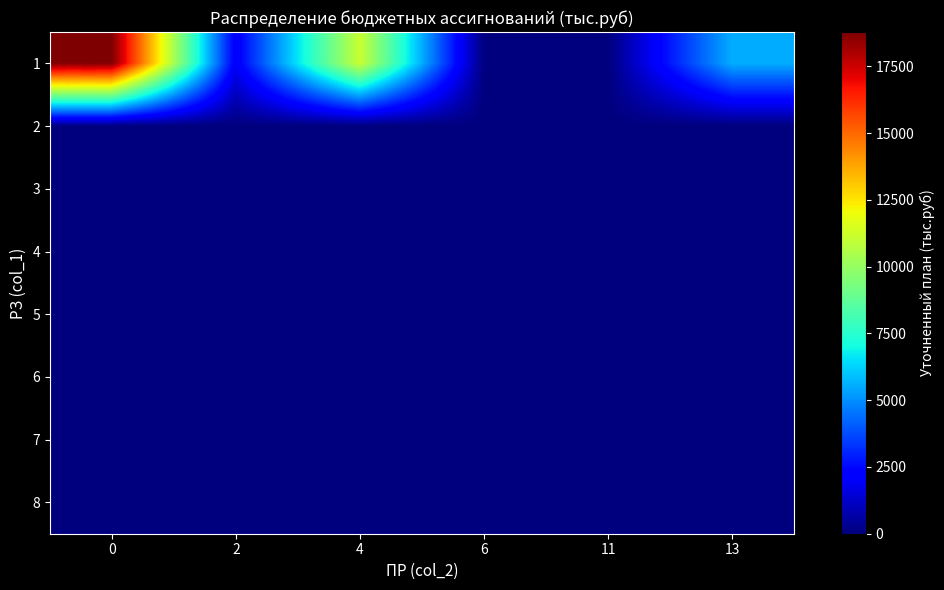

Which series has the widest spread of values?

1